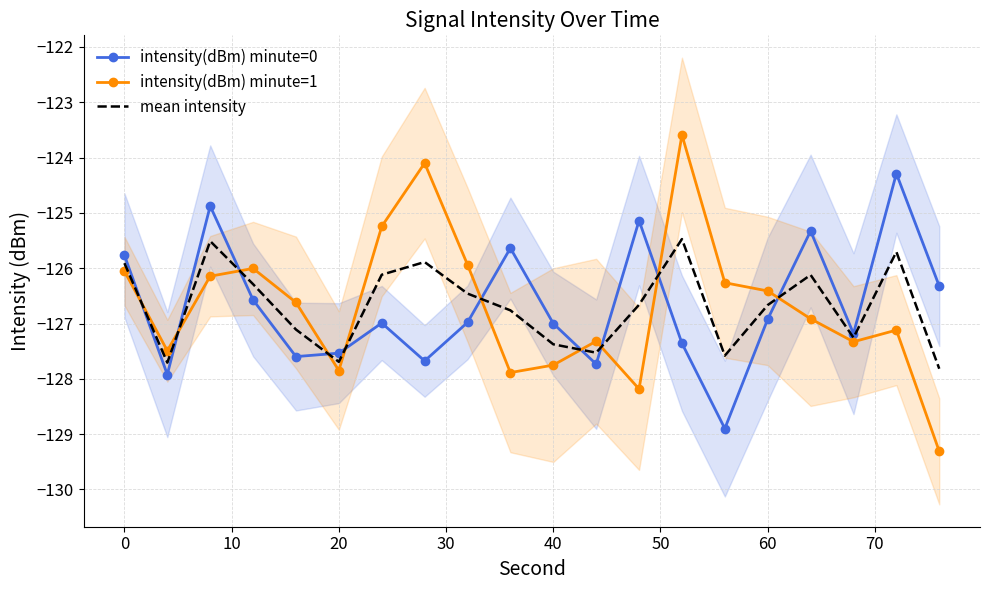

Which series has the largest total across all categories?

intensity(dBm) minute=1